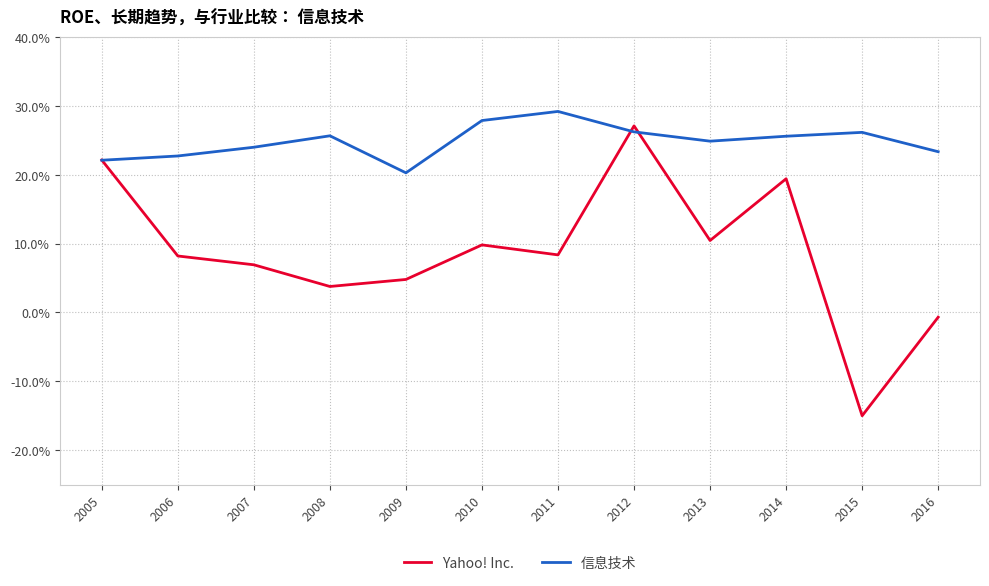

Which series has the widest spread of values?

Yahoo! Inc.